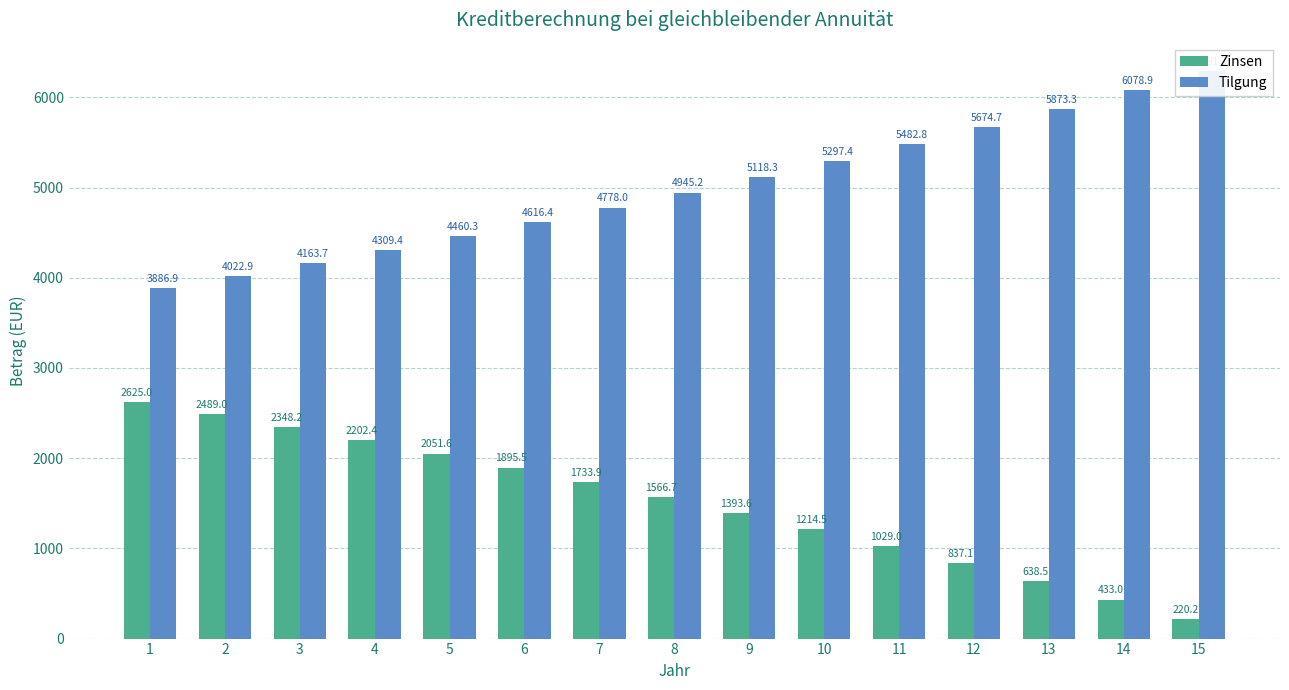

At which label is Zinsen closest to 1422?

9